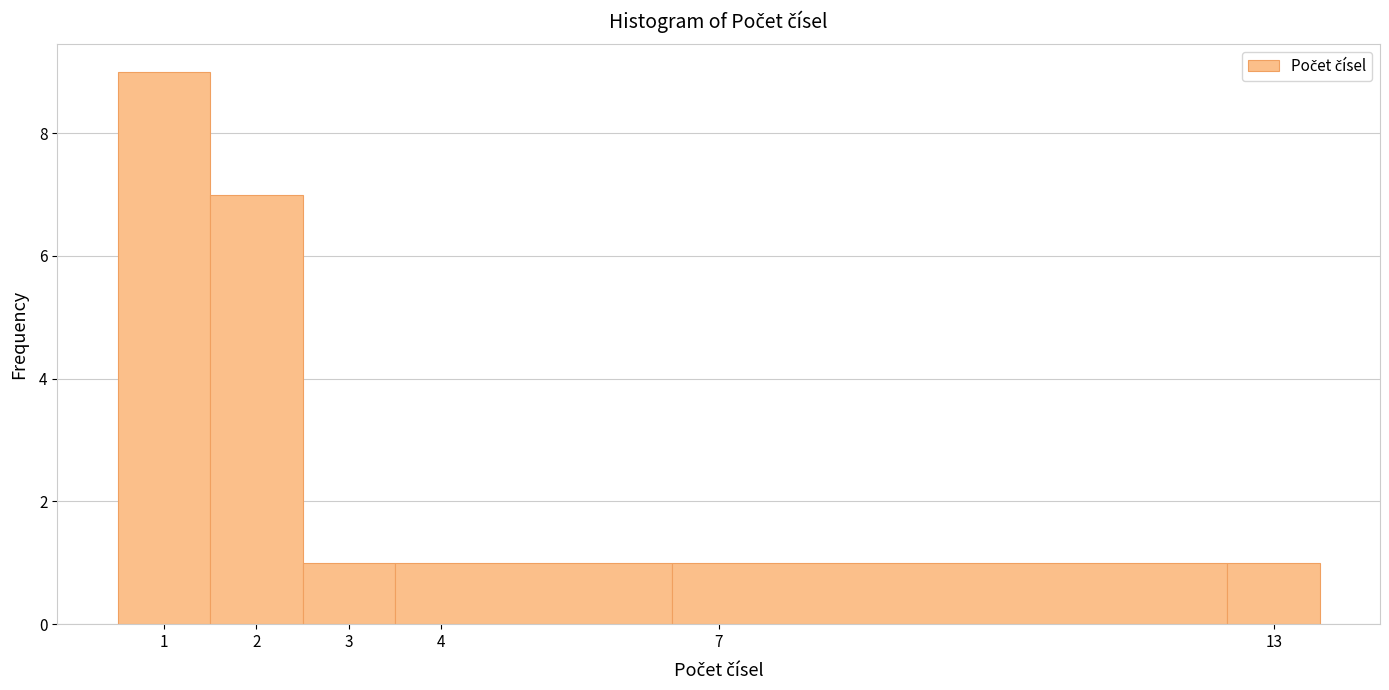

Reading left to right, list every bar in this chart as the range it spans on the x-axis followed by its height. The values are not printed on the chart, so give them approximately, as read against the axis.

0.5 to 1.5: 9
1.5 to 2.5: 7
2.5 to 3.5: 1
3.5 to 6.5: 1
6.5 to 12.5: 1
12.5 to 13.5: 1